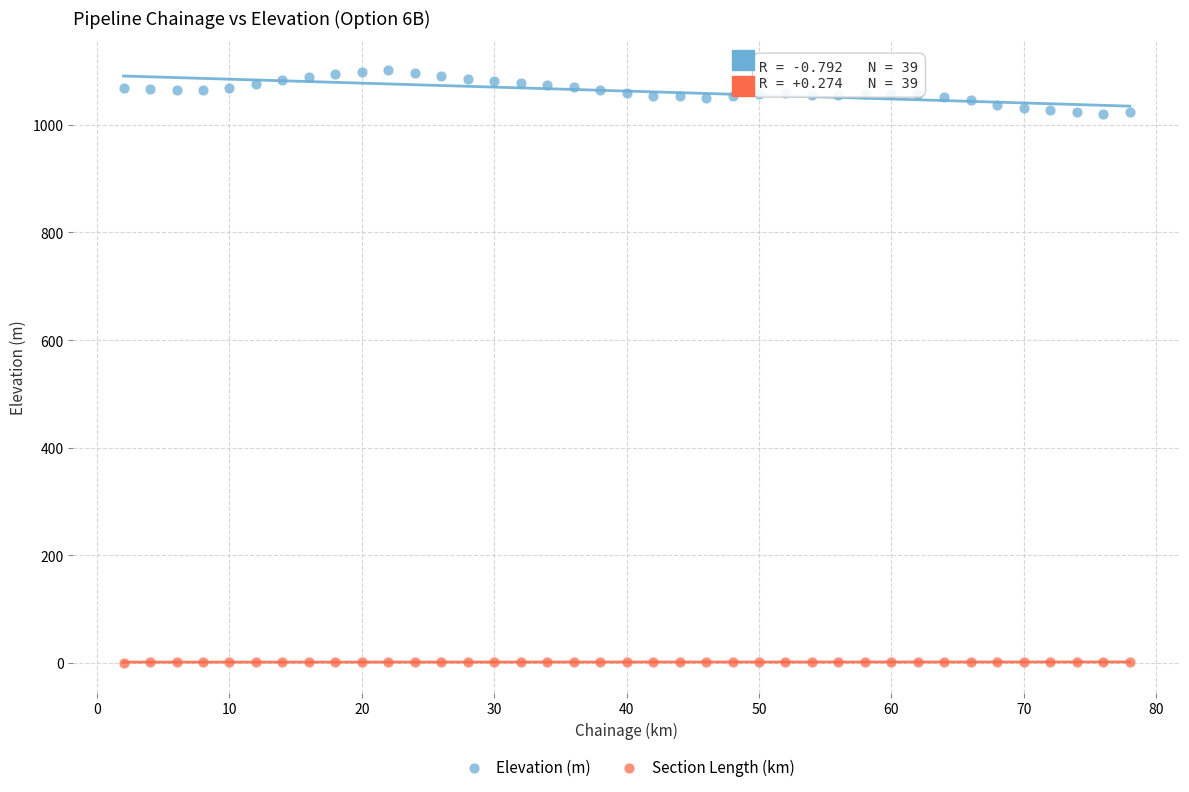

What are all the series names shown in the legend?

Elevation (m), Section Length (km)